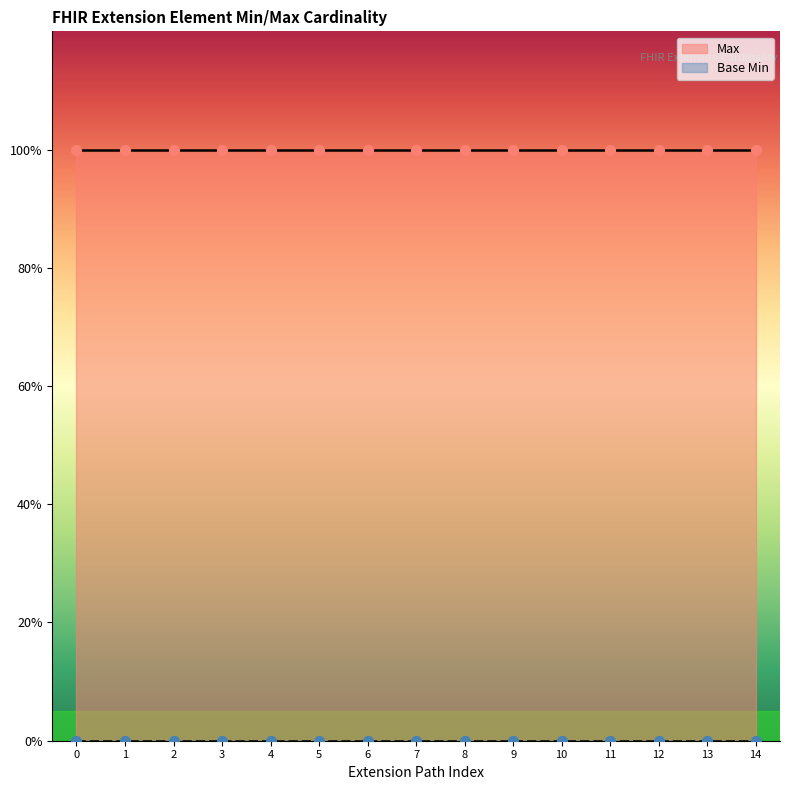

What are all the series names shown in the legend?

Max, Base Min